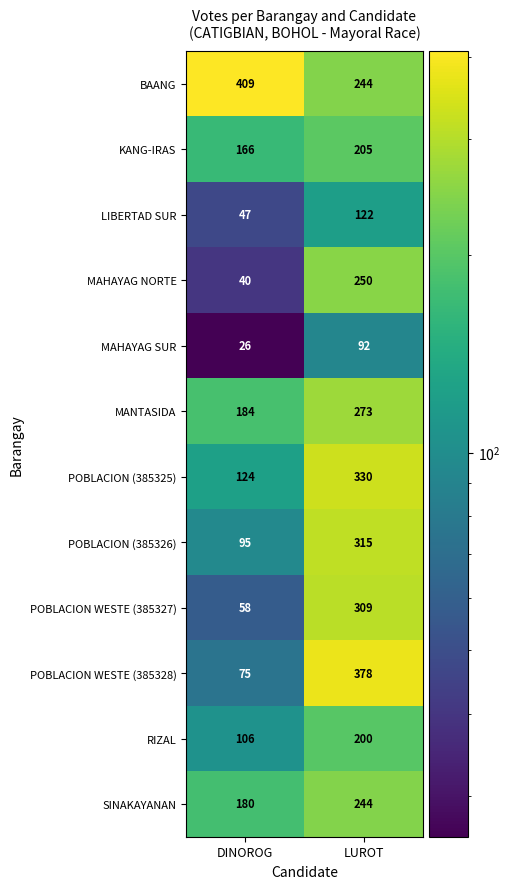

Reading right to left, what are all the values shown in this chart?

BAANG: 244	409
KANG-IRAS: 205	166
LIBERTAD SUR: 122	47
MAHAYAG NORTE: 250	40
MAHAYAG SUR: 92	26
MANTASIDA: 273	184
POBLACION (385325): 330	124
POBLACION (385326): 315	95
POBLACION WESTE (385327): 309	58
POBLACION WESTE (385328): 378	75
RIZAL: 200	106
SINAKAYANAN: 244	180